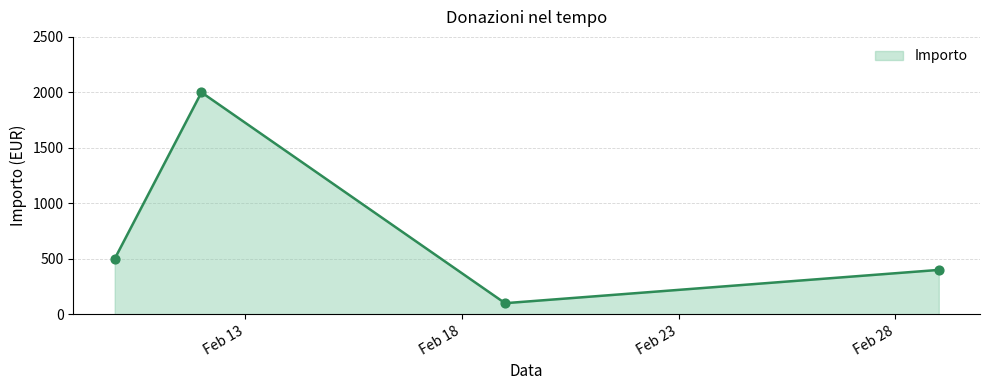

True or false: the data has more than 2 interior local peaks.

False